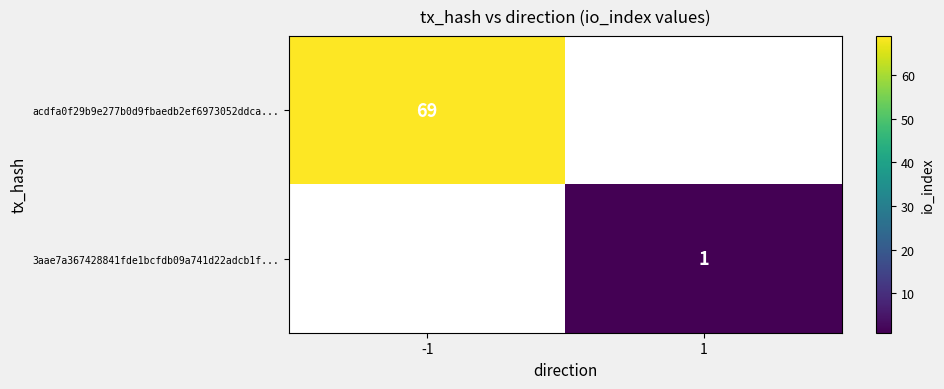

Is the value of acdfa0f29b9e277b0d9fbaedb2ef6973052ddca... at -1 greater than the value of 3aae7a367428841fde1bcfdb09a741d22adcb1f... at 1?

Yes